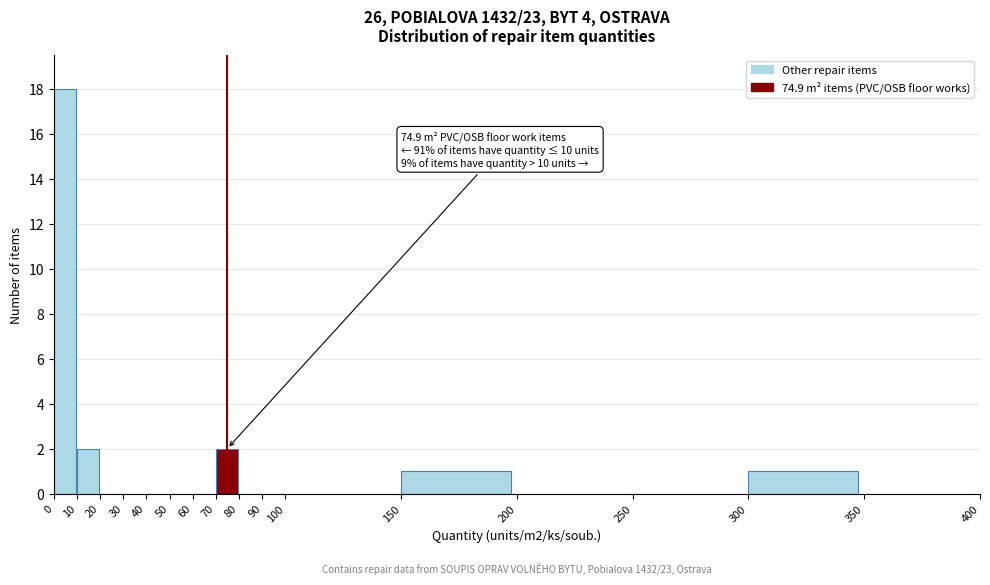

Which range on the x-axis has the tallest bar?

0 to 10